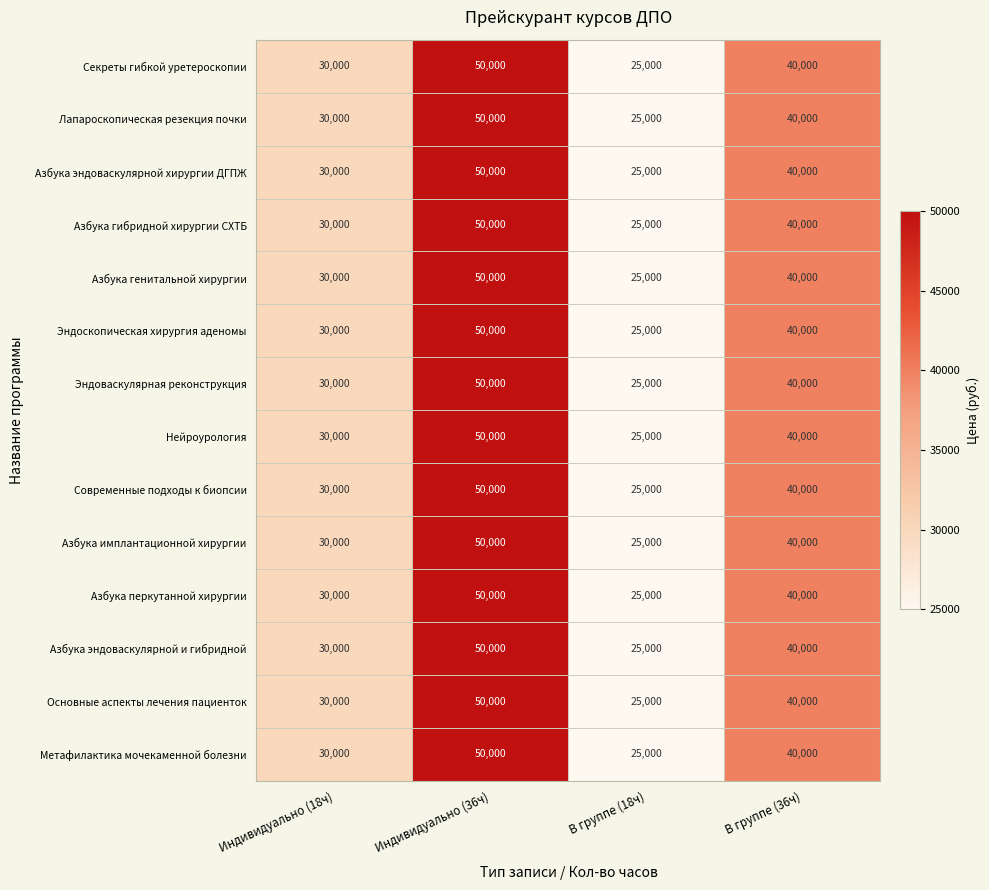

Rank the categories by Азбука перкутанной хирургии value from lowest to highest.

В группе (18ч), Индивидуально (18ч), В группе (36ч), Индивидуально (36ч)